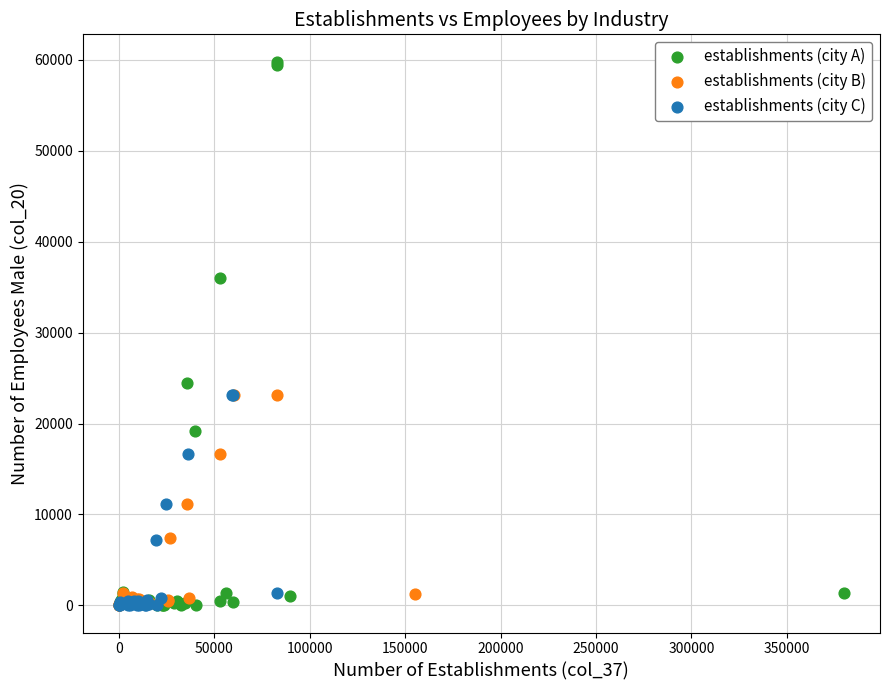

Which series contains the highest Y value?

establishments (city A)